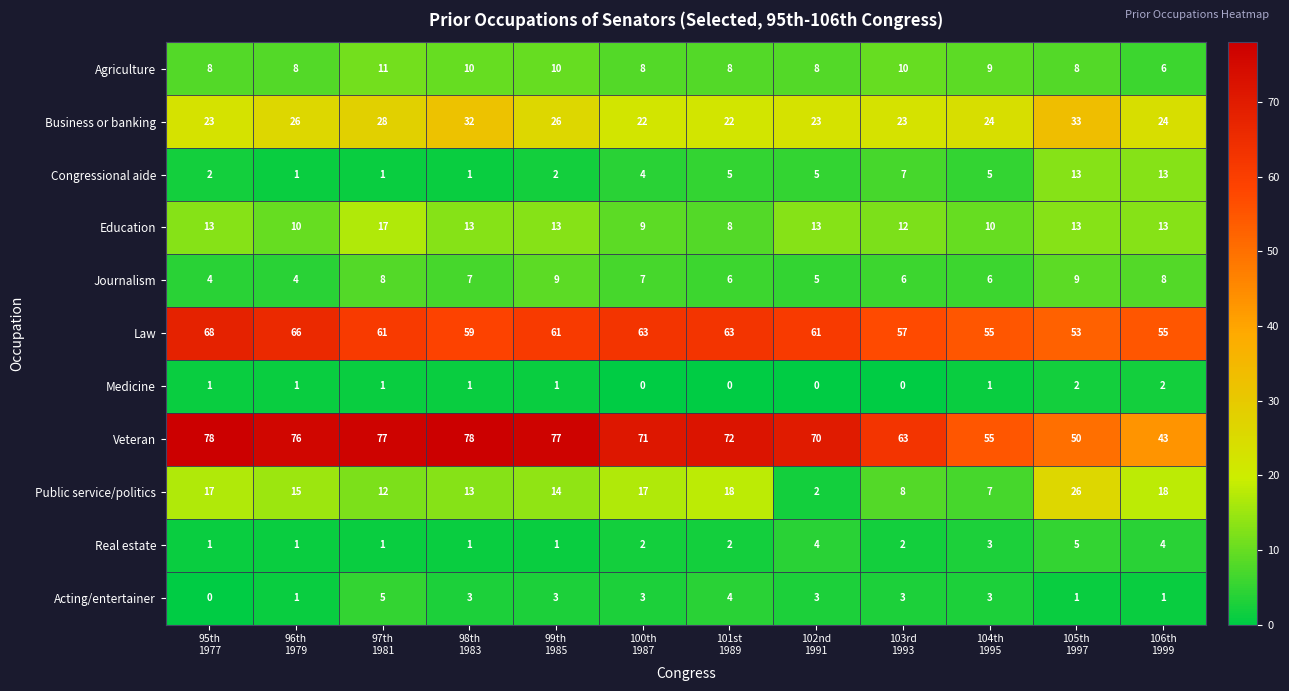

What is the lowest value of the Education series?

8